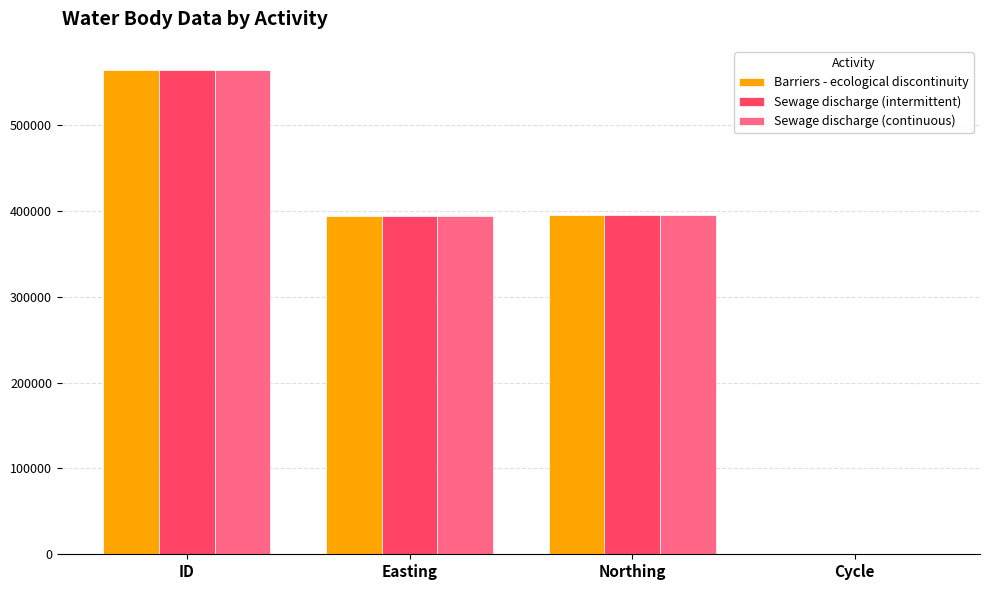

What is the total value across all series at ID?

1692819